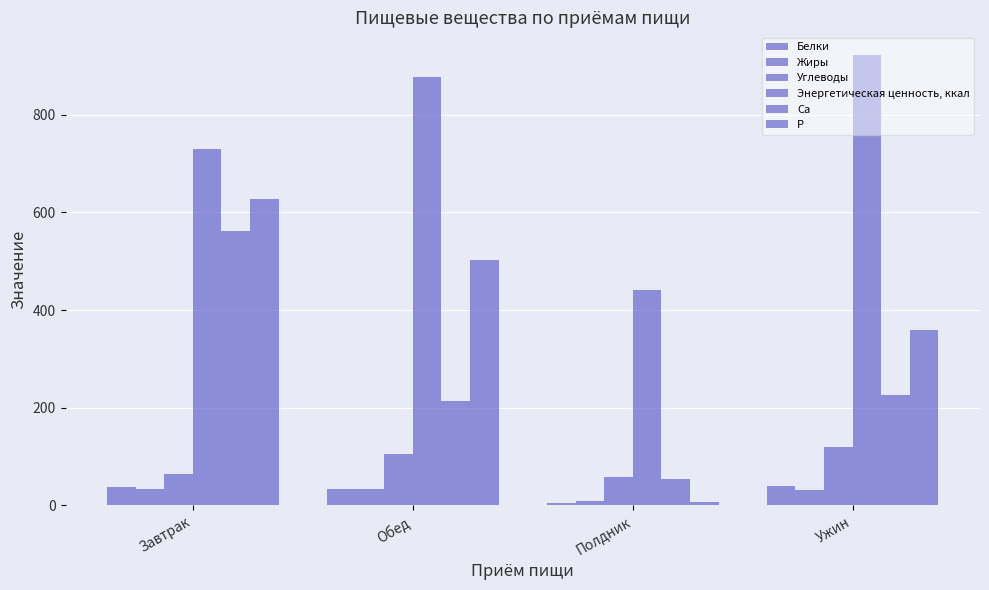

Rank the series by their maximum value, from lowest to highest.

Жиры, Белки, Углеводы, Ca, P, Энергетическая ценность, ккал